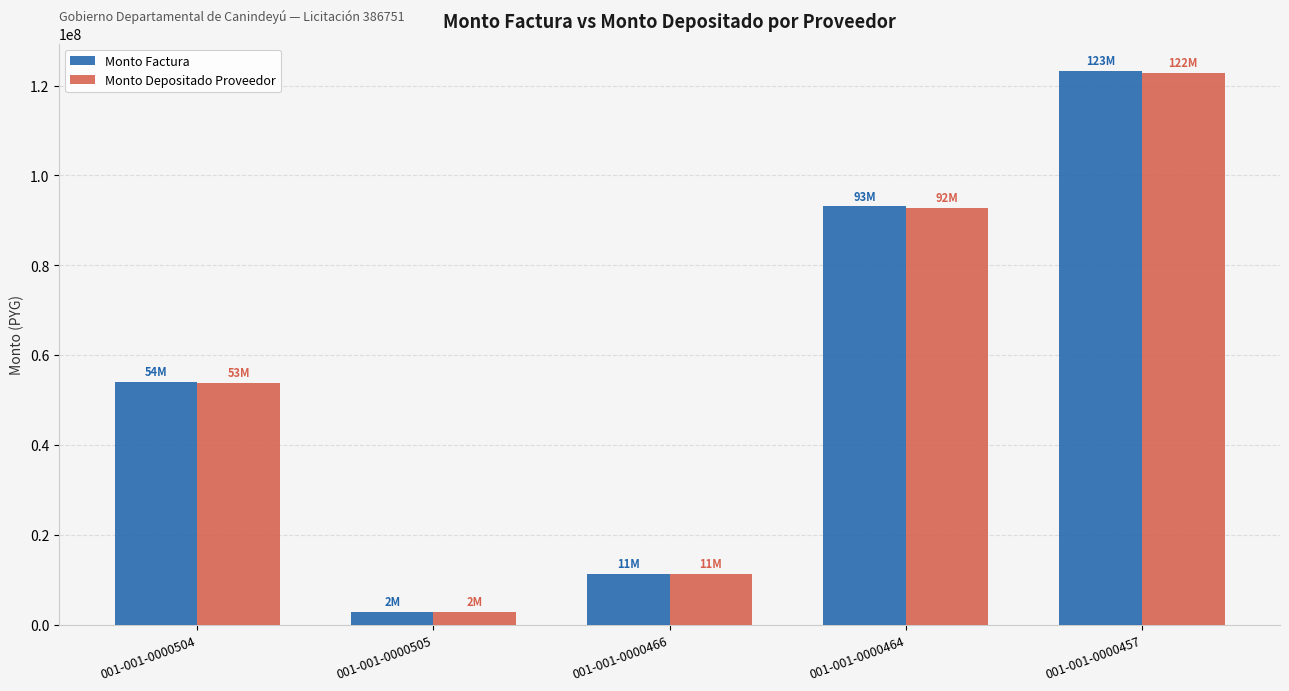

Which category has the lowest value across all series?

001-001-0000505